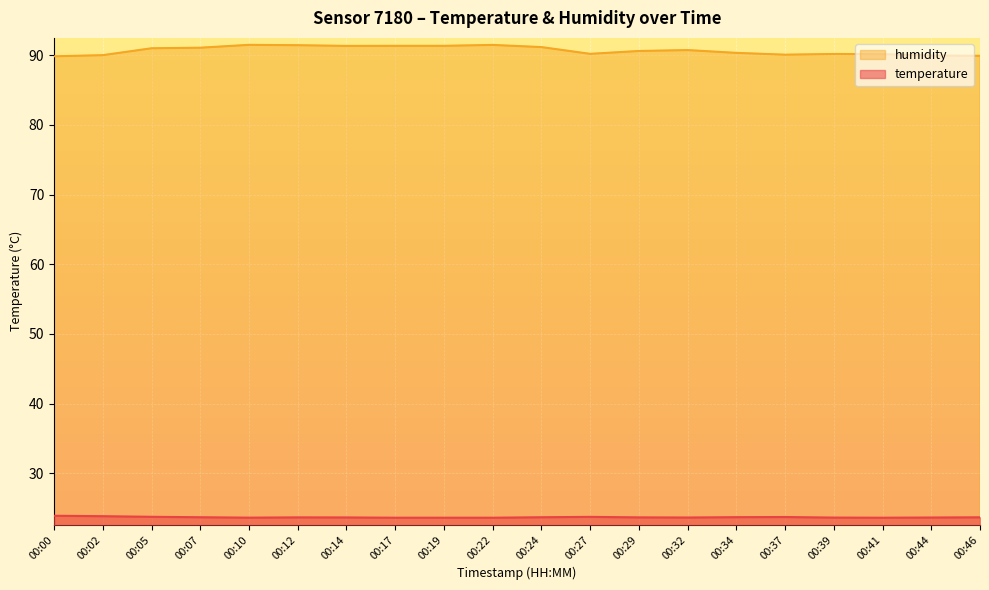

True or false: temperature and humidity intersect in this chart.

False